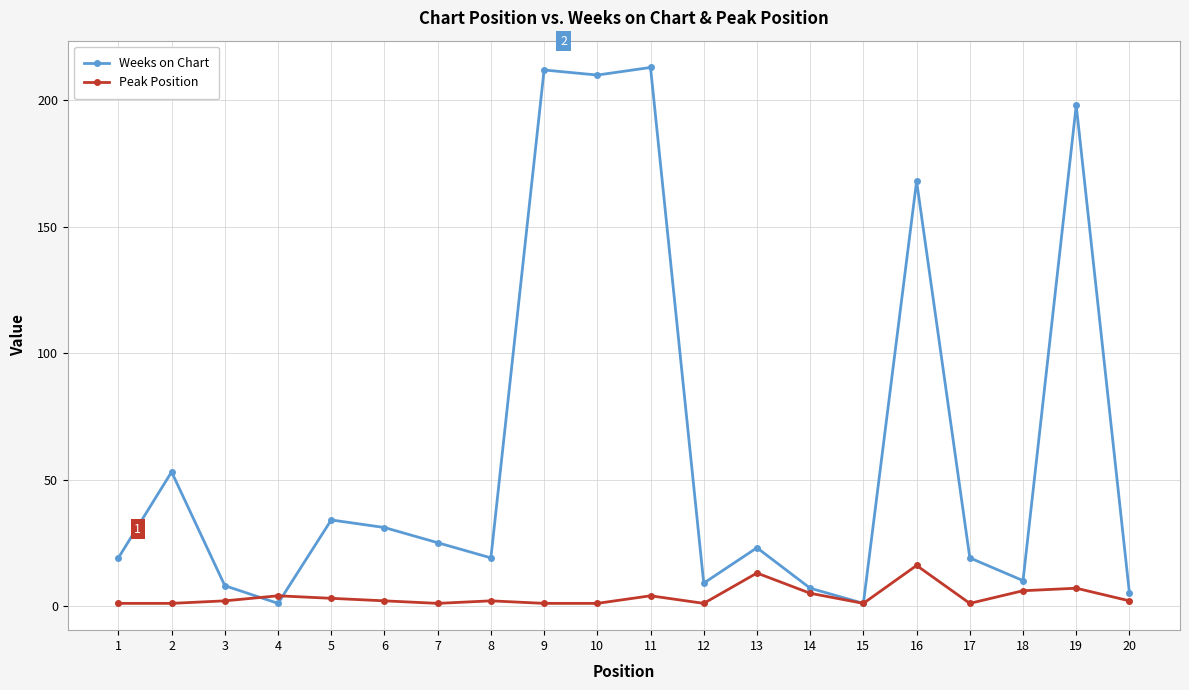

Between which two adjacent categories do Peak Position and Weeks on Chart first intersect?

3 and 4